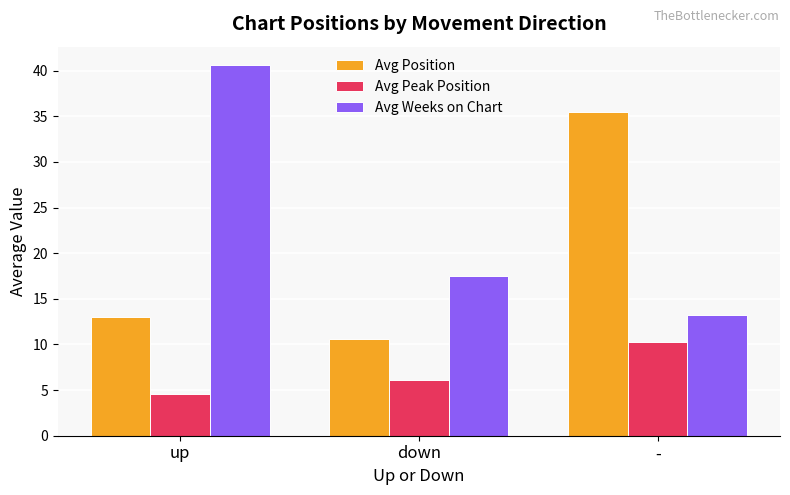

What is the label of the 1st bar from the left?

up